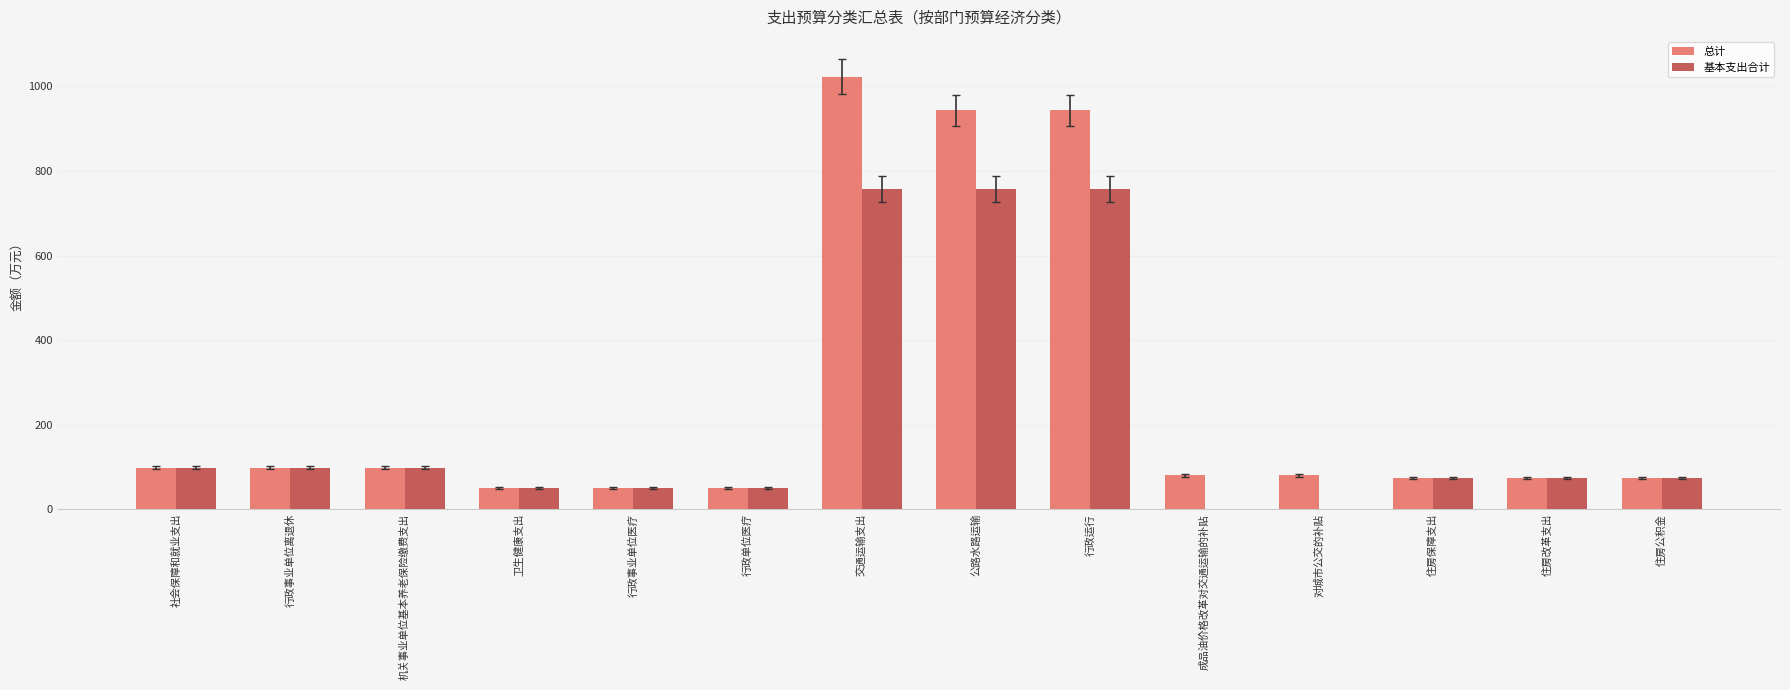

Which series has the largest total across all categories?

总计